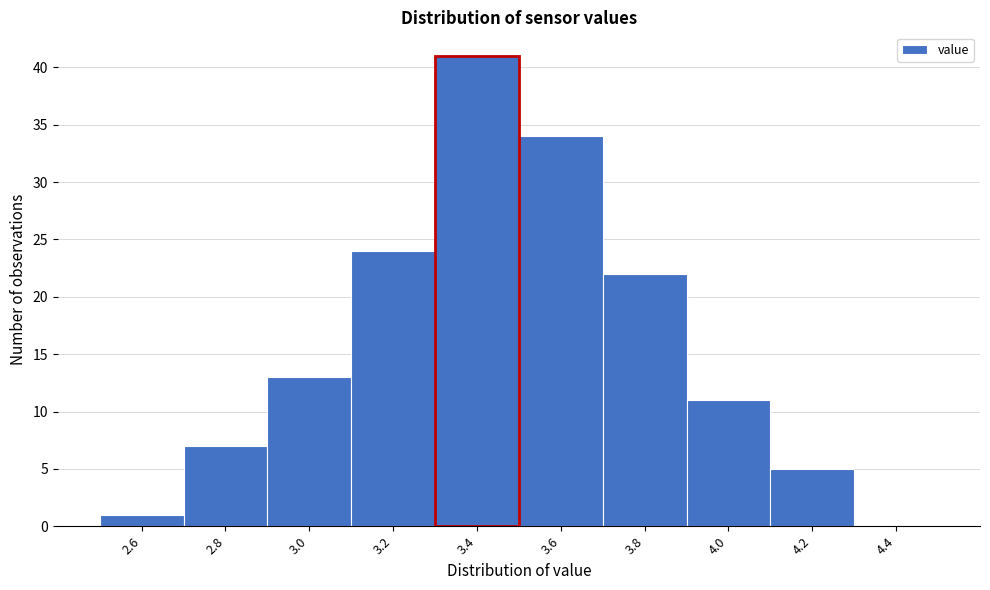

Reading left to right, extract all data points from this chart.

2.6=1	2.8=7	3.0=13	3.2=24	3.4=41	3.6=34	3.8=22	4.0=11	4.2=5	4.4=0